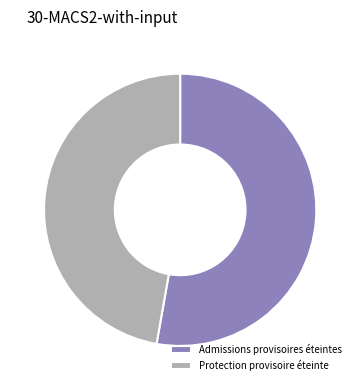

Which category has the smallest portion of the pie?

Protection provisoire éteinte